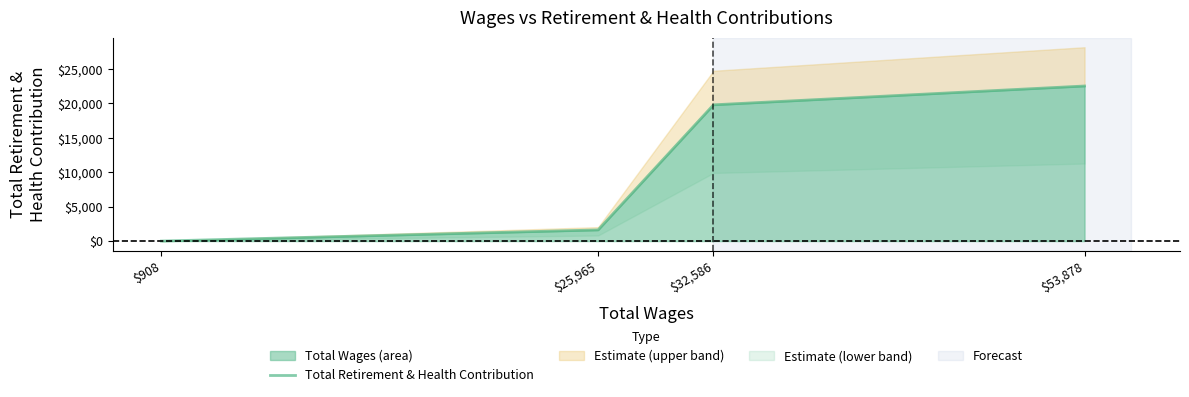

Count the number of categories in the chart.

4